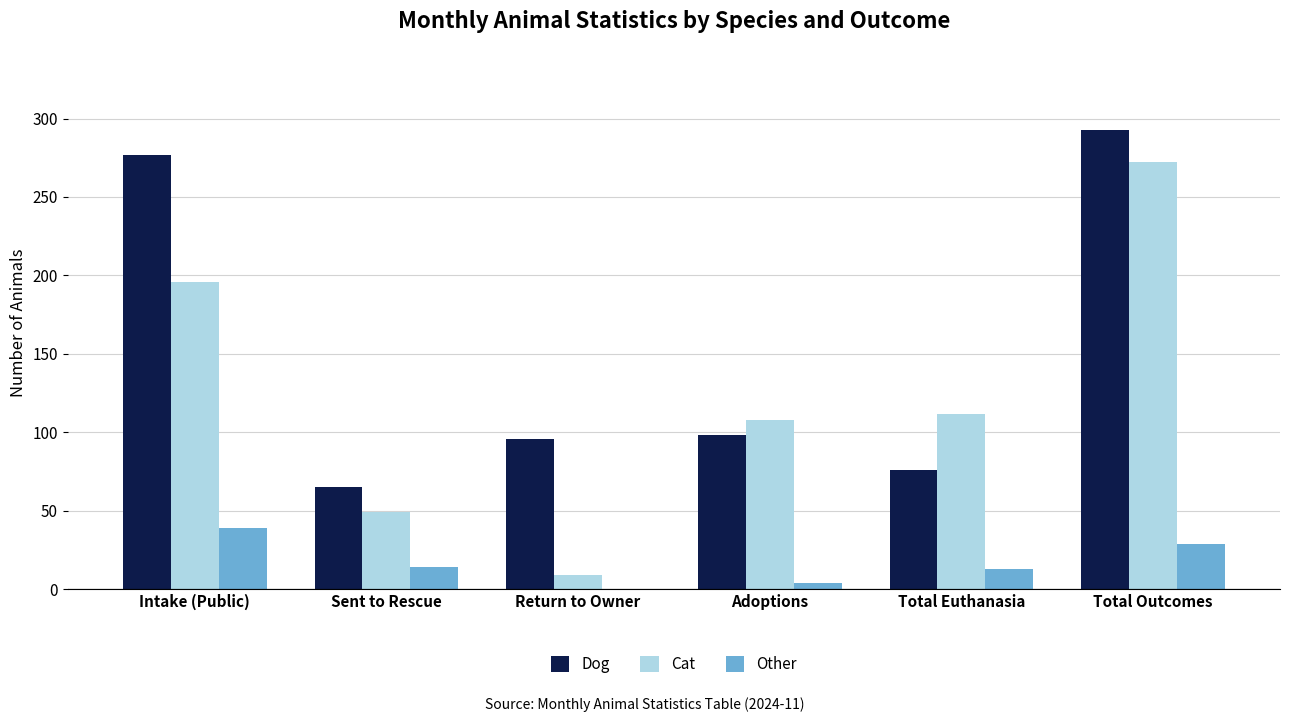

What are all the series names shown in the legend?

Dog, Cat, Other